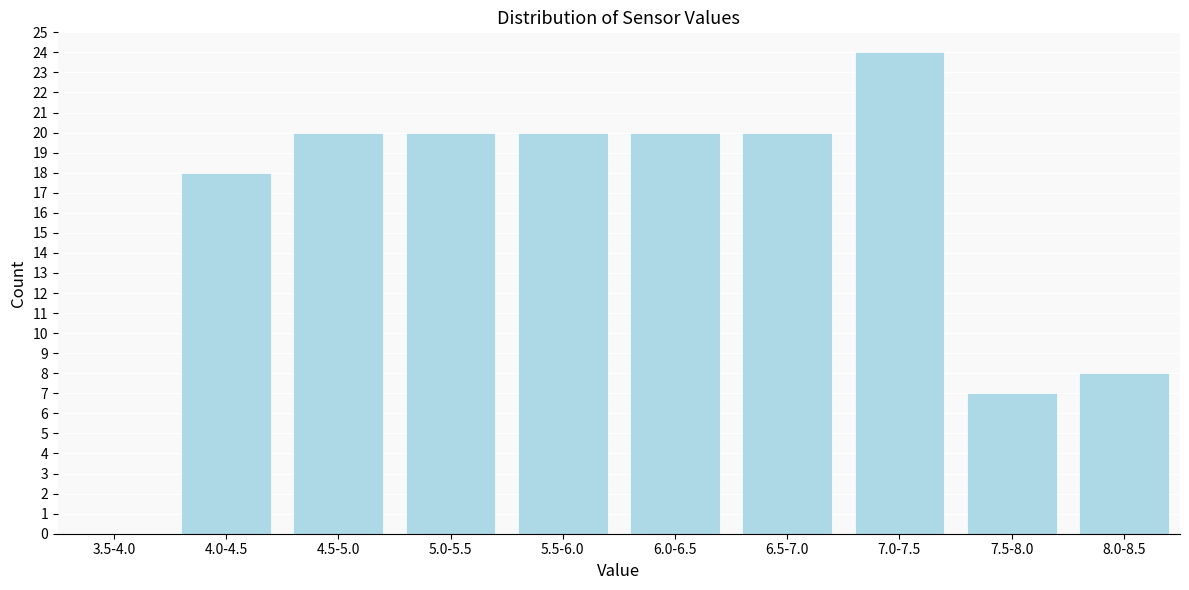

Reading left to right, transcribe all the data shown in this chart.

3.5-4.0=0	4.0-4.5=18	4.5-5.0=20	5.0-5.5=20	5.5-6.0=20	6.0-6.5=20	6.5-7.0=20	7.0-7.5=24	7.5-8.0=7	8.0-8.5=8